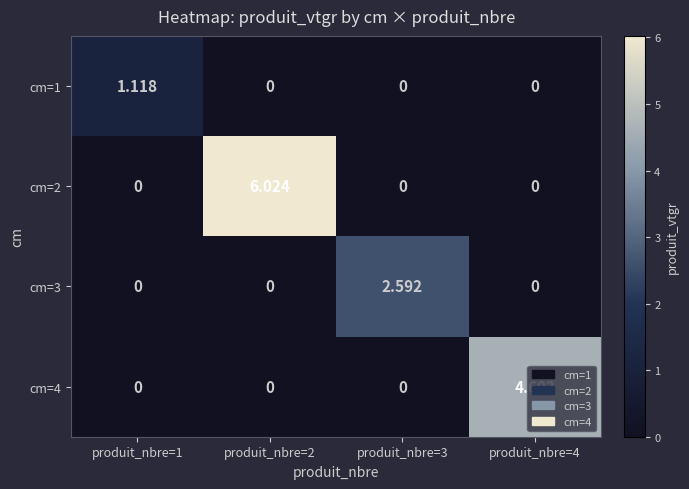

Which series has the largest range (max minus min)?

cm=2